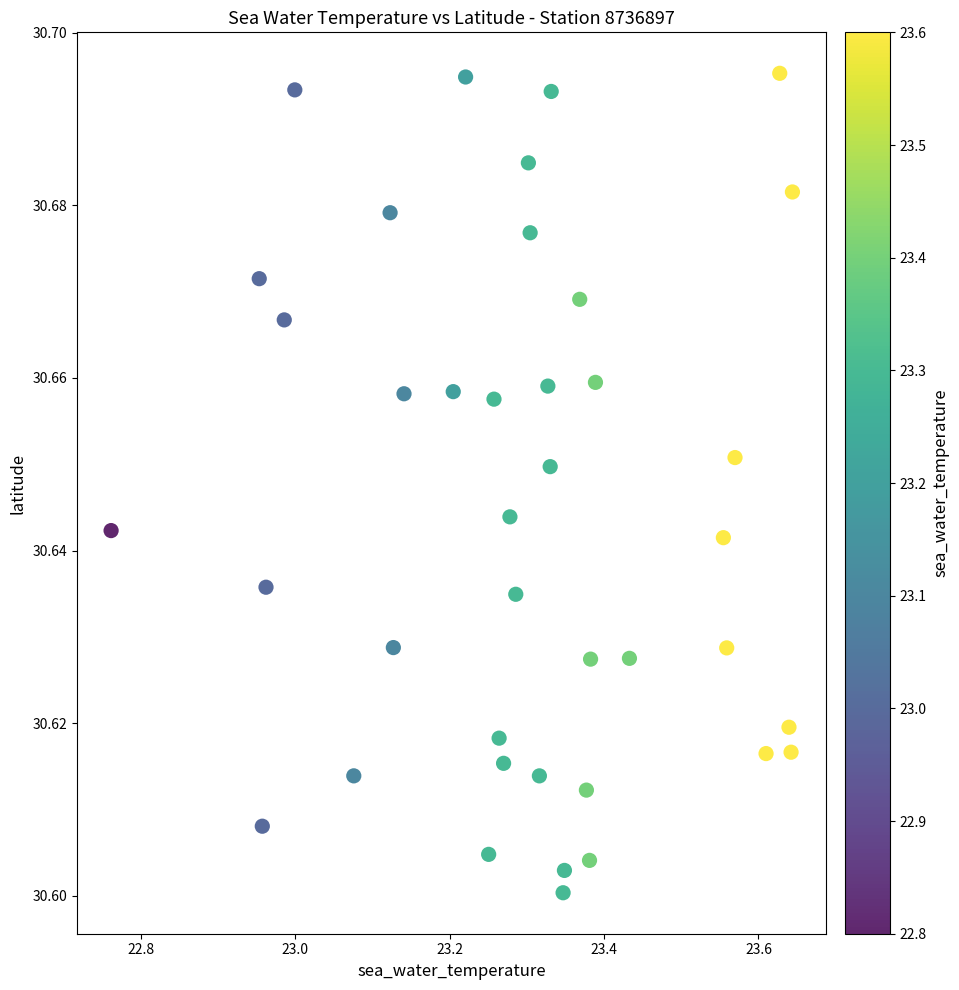

What is the range of X values (max minus min)?

0.9